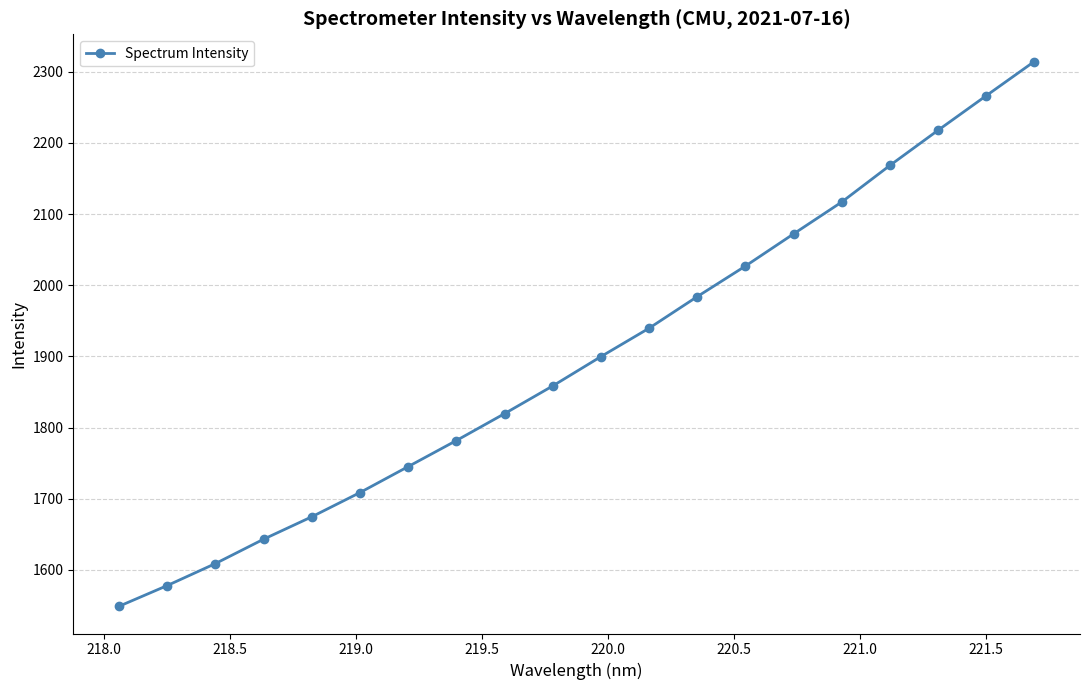

What is the value of the 18th point from the left?

2217.7